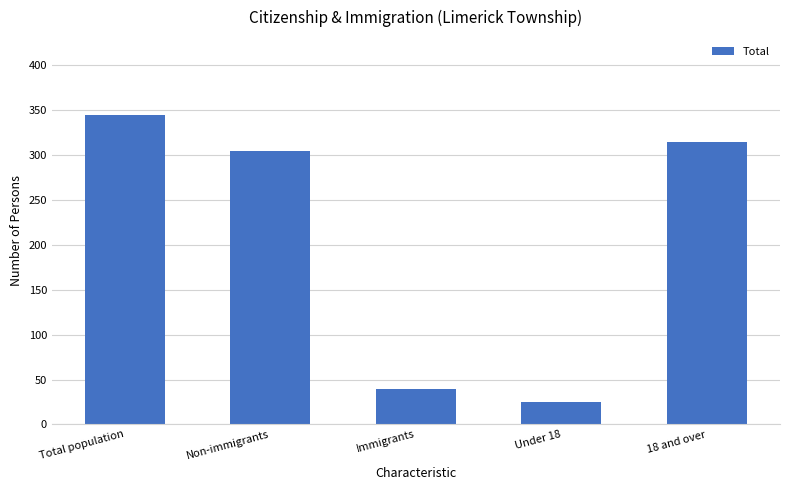

Reading left to right, what are all the values shown in this chart?

Total population=345	Non-immigrants=305	Immigrants=40	Under 18=25	18 and over=315